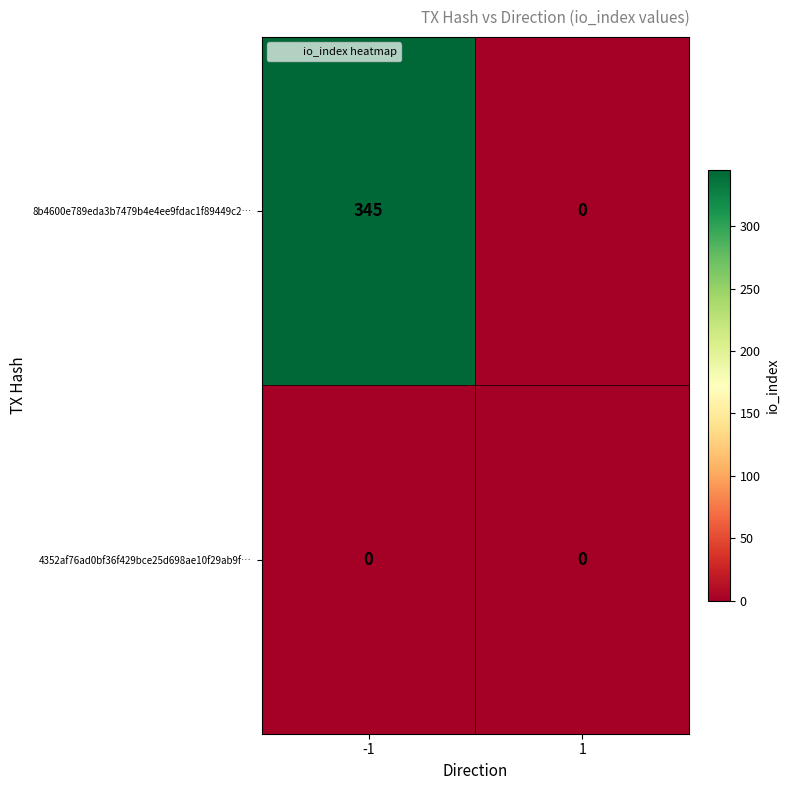

Reading left to right, what are all the values shown in this chart?

8b4600e789eda3b7479b4e4ee9fdac1f89449c2…: -1=345	1=0
4352af76ad0bf36f429bce25d698ae10f29ab9f…: -1=0	1=0